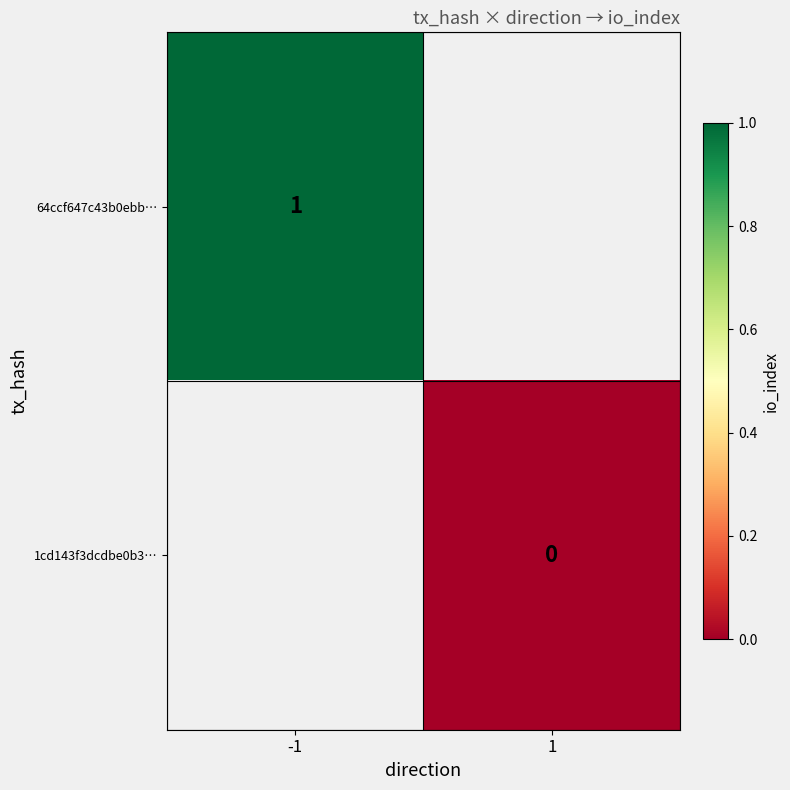

The 64ccf647c43b0ebb… series shows 0 at -1. True or false?

False